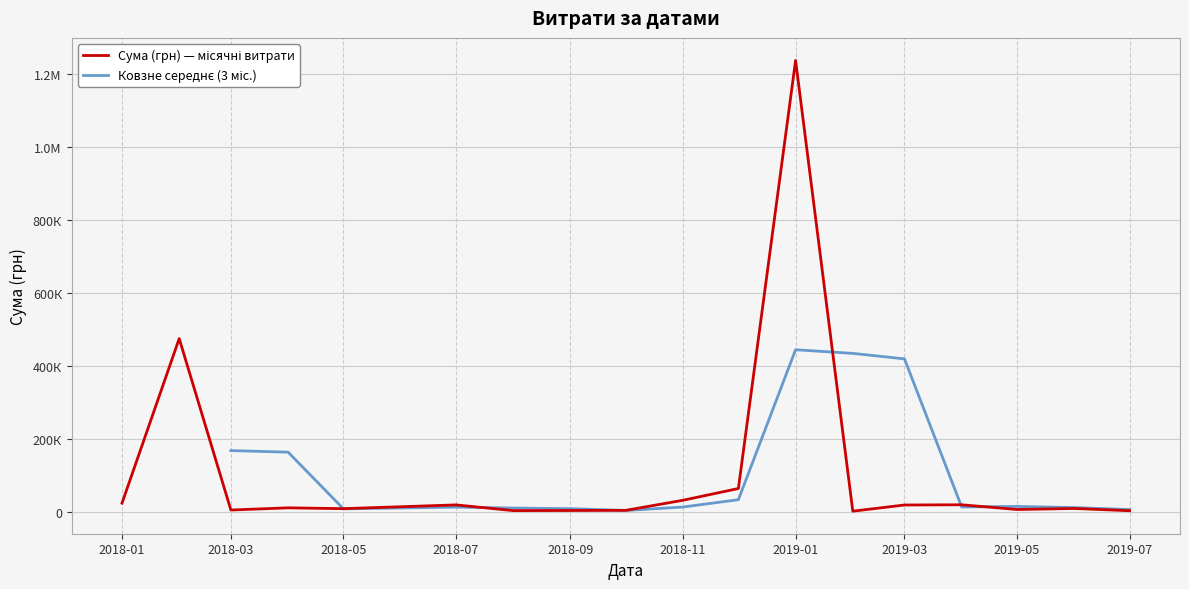

Is this an area chart (filled region under the line)?

No